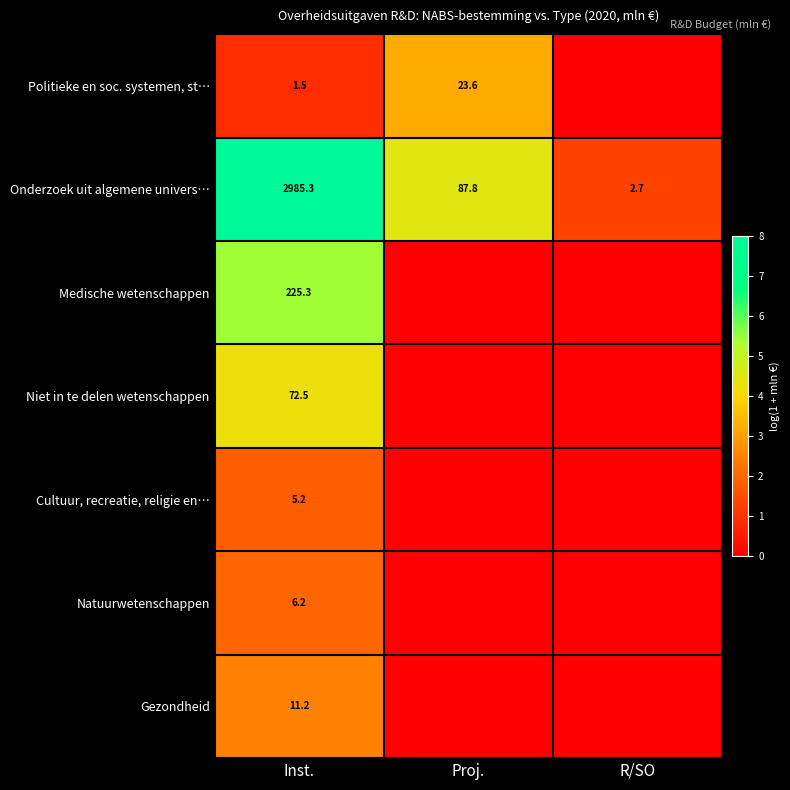

Which category has the lowest value across all series?

R/SO